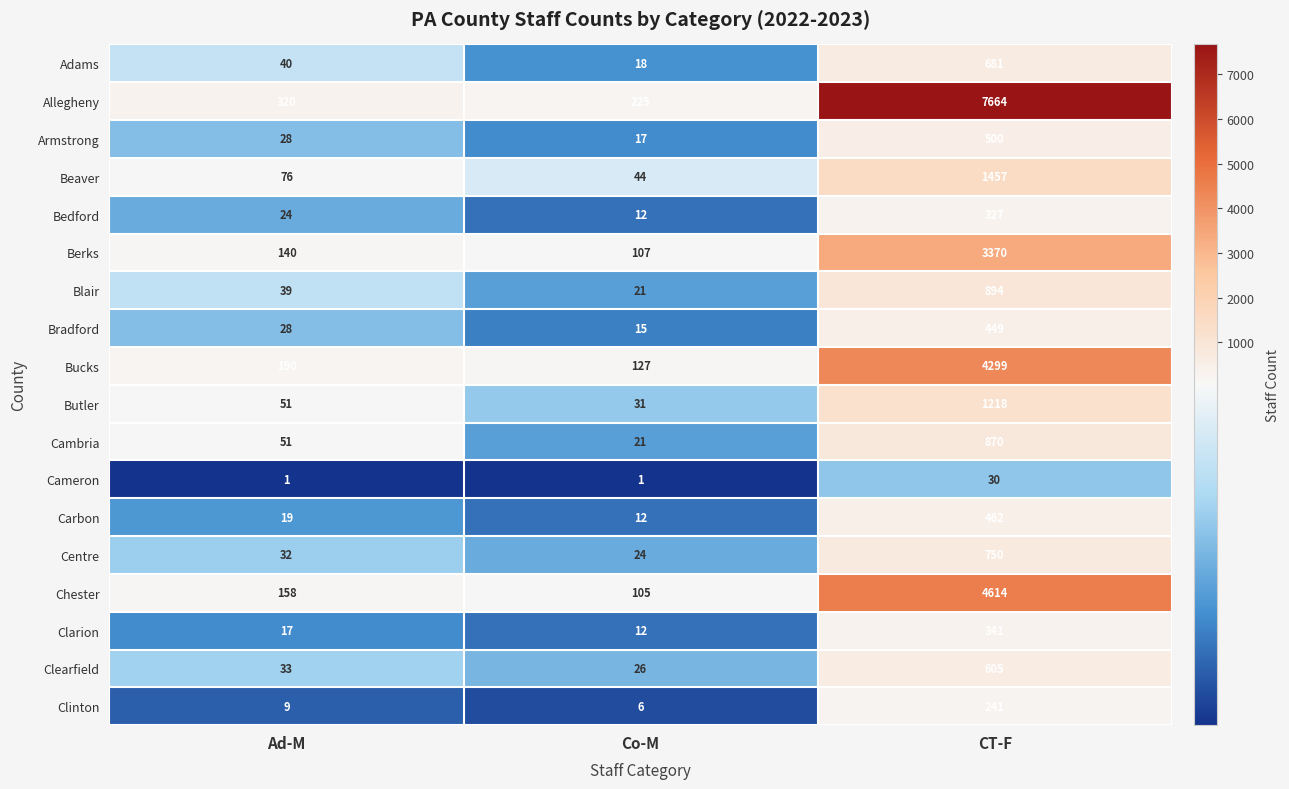

What is the smallest value displayed?

1